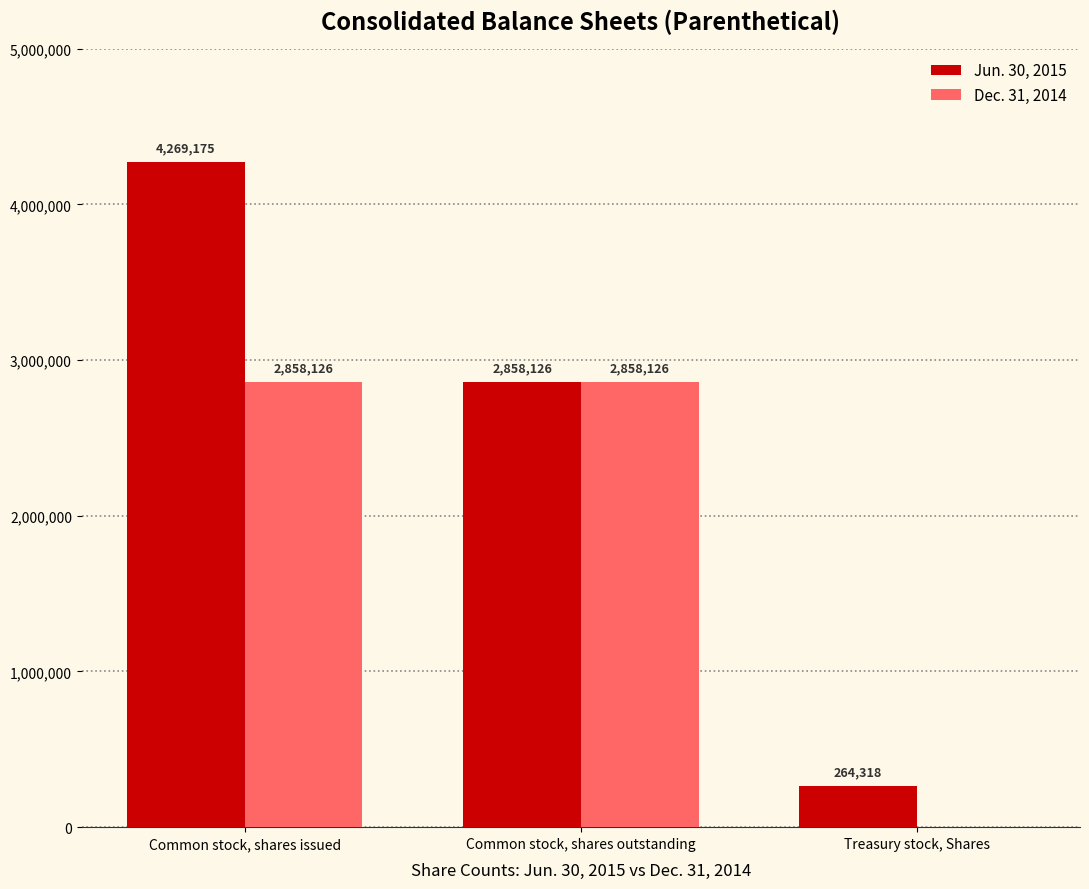

How many positive values does the Dec. 31, 2014 series have?

2